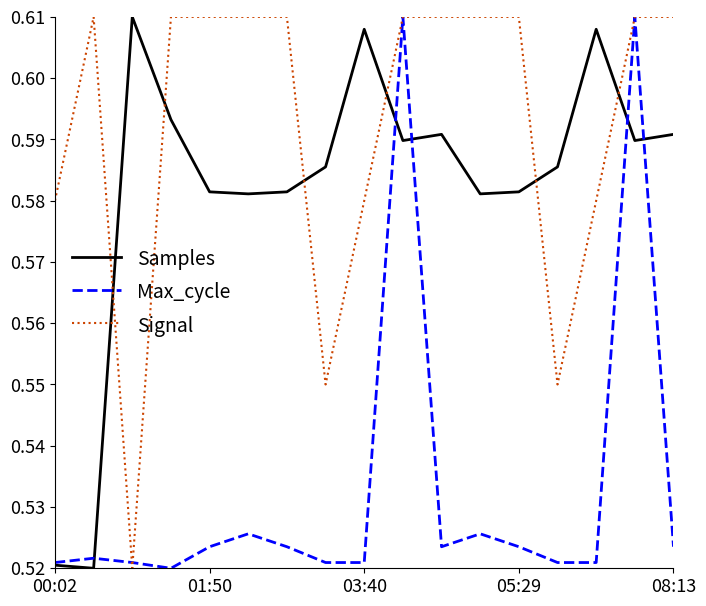

Which series has the largest total across all categories?

Signal